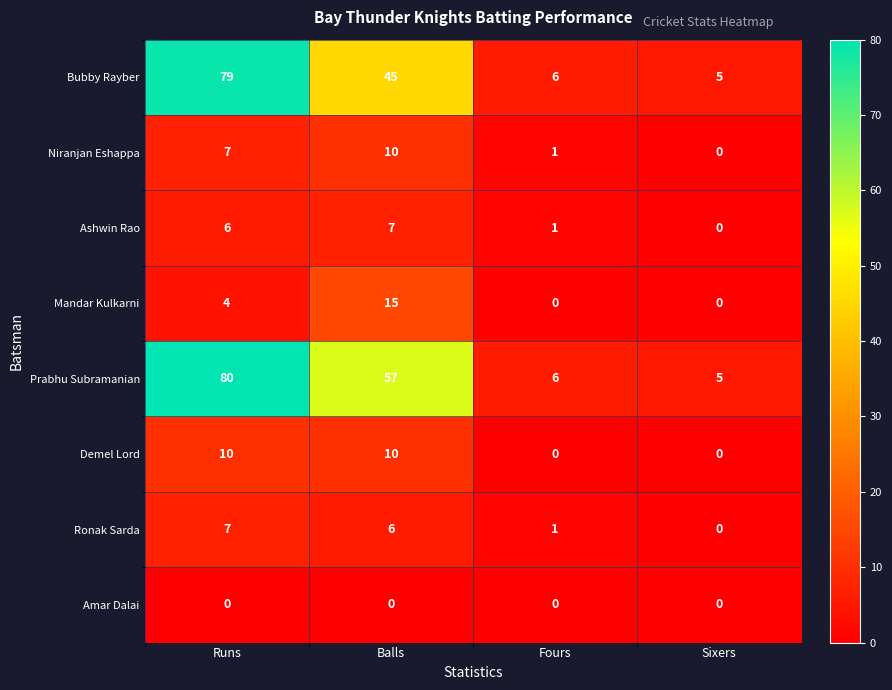

What is the spread (max minus min) of values at Sixers?

5